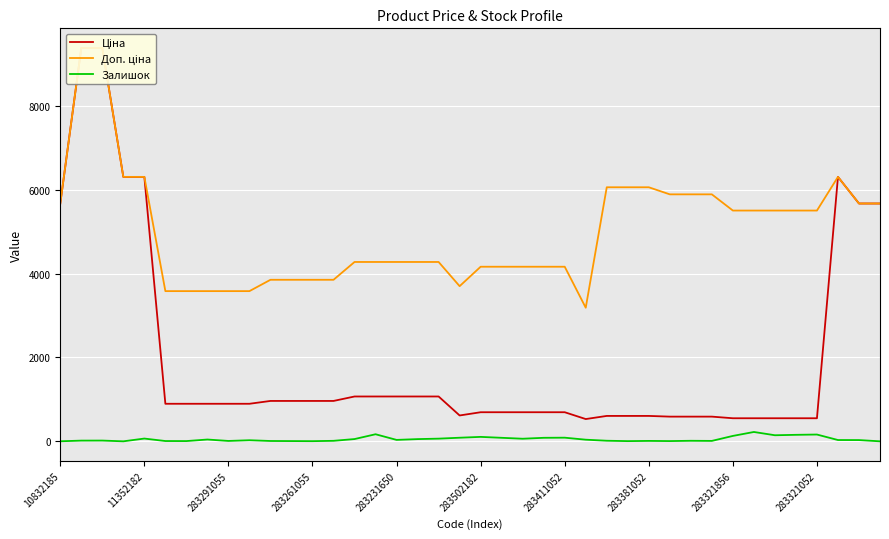

What is the difference between the second highest and minimum values in the Залишок series?

169